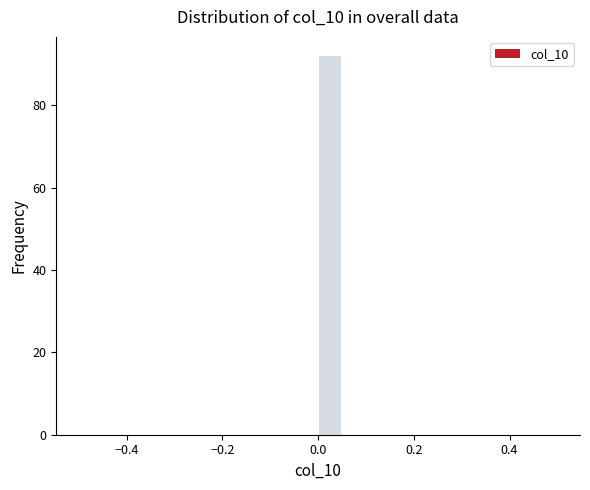

Read against the x-axis, roughly where is the centre of the tallest bar?

0.02